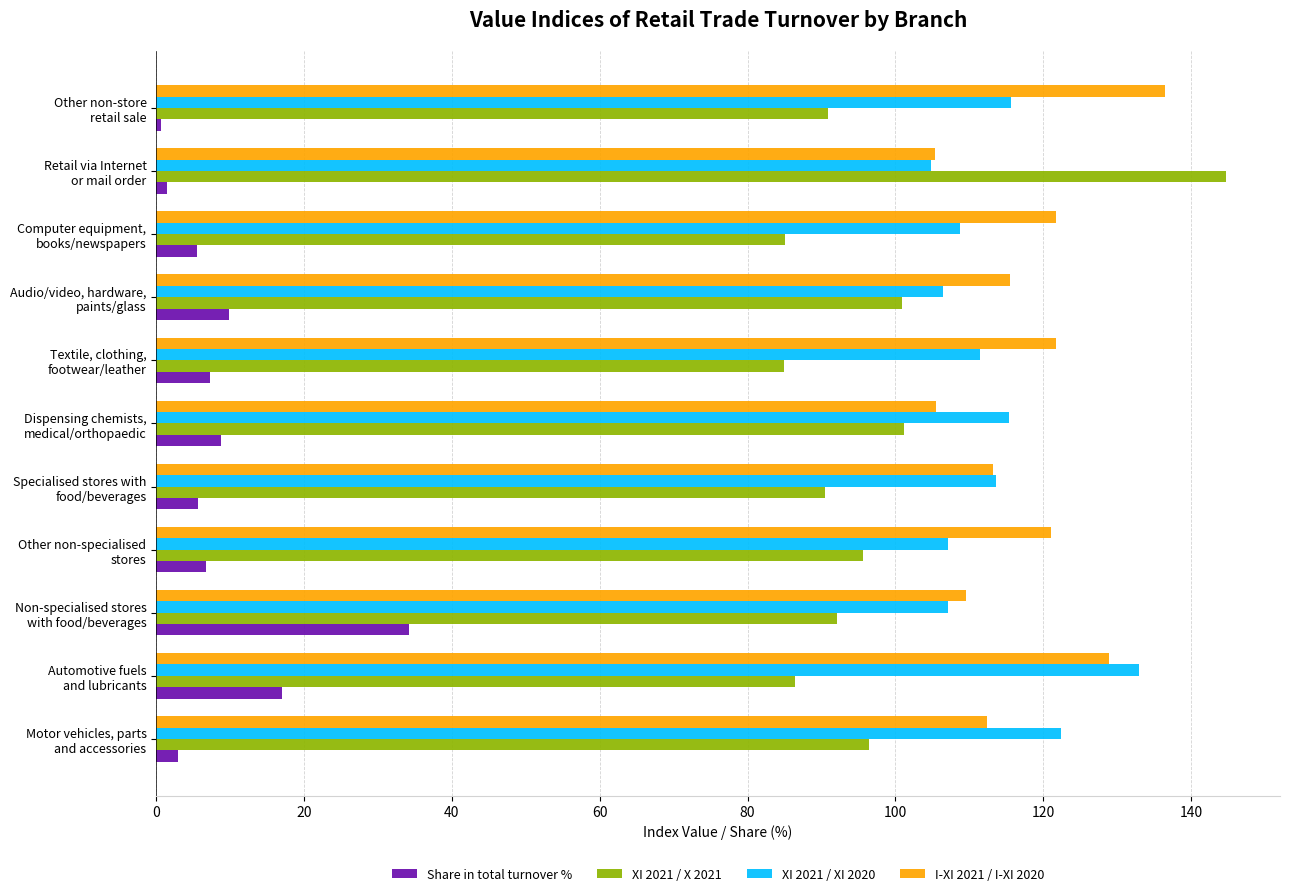

Which series has the widest spread of values?

XI 2021 / X 2021